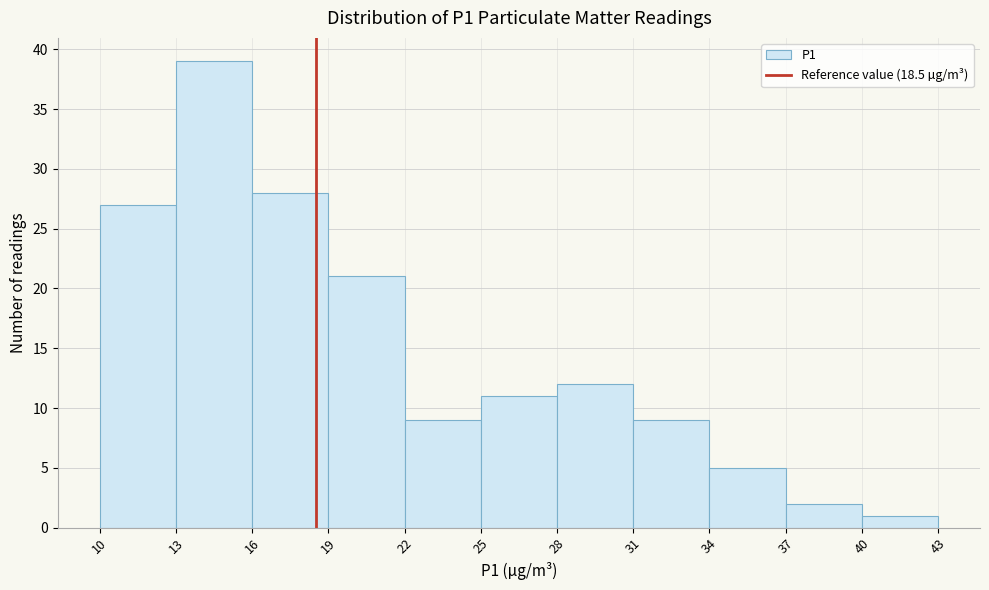

Reading left to right, list every bar in this chart as the range it spans on the x-axis followed by its height. The values are not printed on the chart, so give them approximately, as read against the axis.

10 to 13: 27
13 to 16: 39
16 to 19: 28
19 to 22: 21
22 to 25: 9
25 to 28: 11
28 to 31: 12
31 to 34: 9
34 to 37: 5
37 to 40: 2
40 to 43: 1